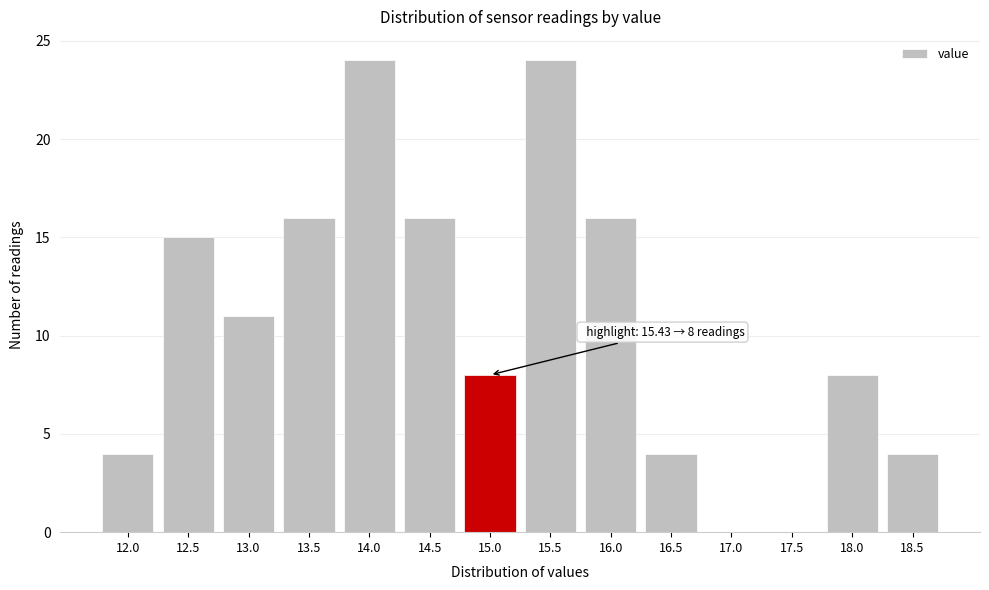

Reading left to right, extract all data points from this chart.

12.0=4	12.5=15	13.0=11	13.5=16	14.0=24	14.5=16	15.0=8	15.5=24	16.0=16	16.5=4	17.0=0	17.5=0	18.0=8	18.5=4